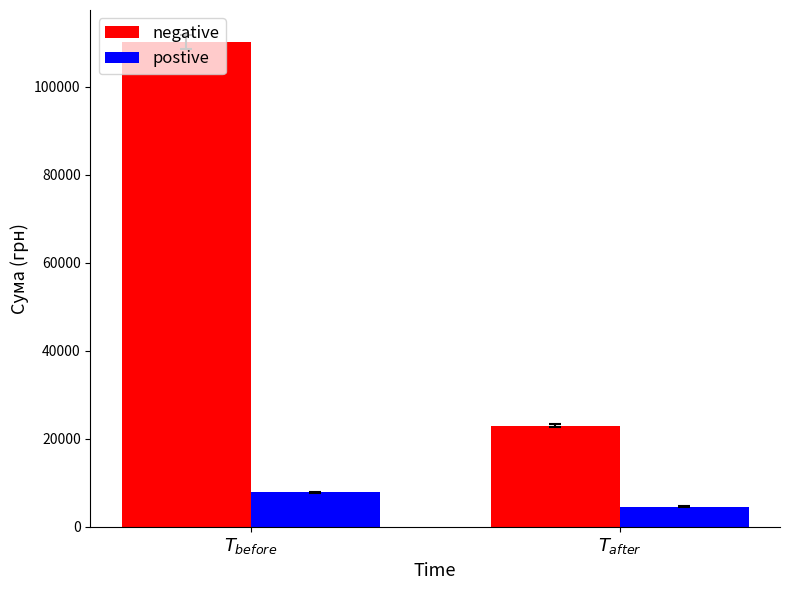

Read the negative value at $\mathit{T_{after}}$.

22916.0